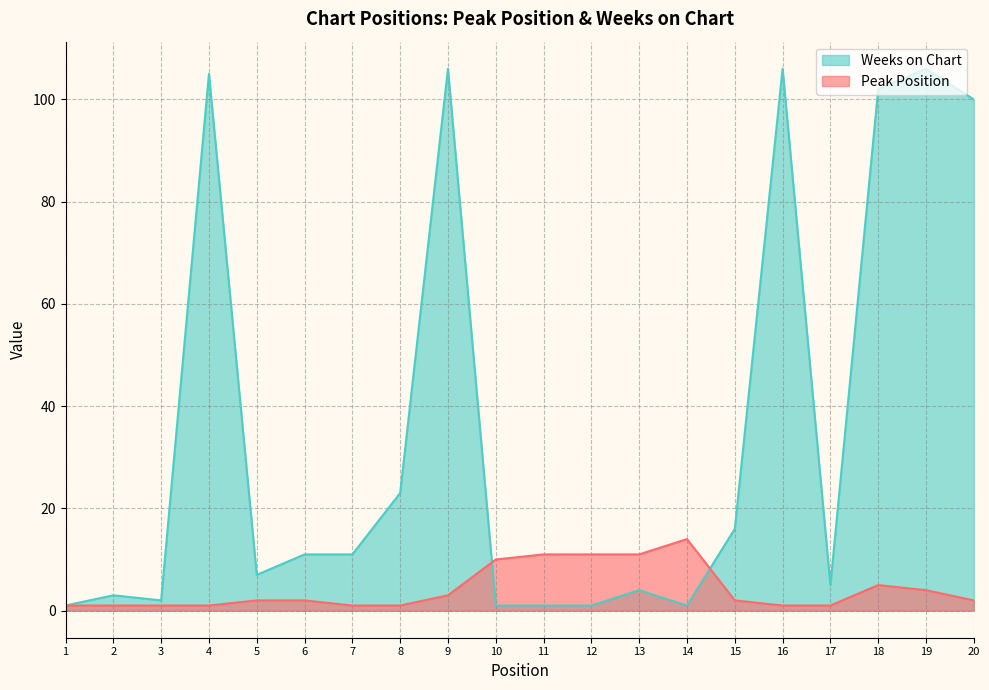

Where is the first local maximum for Weeks on Chart?

2